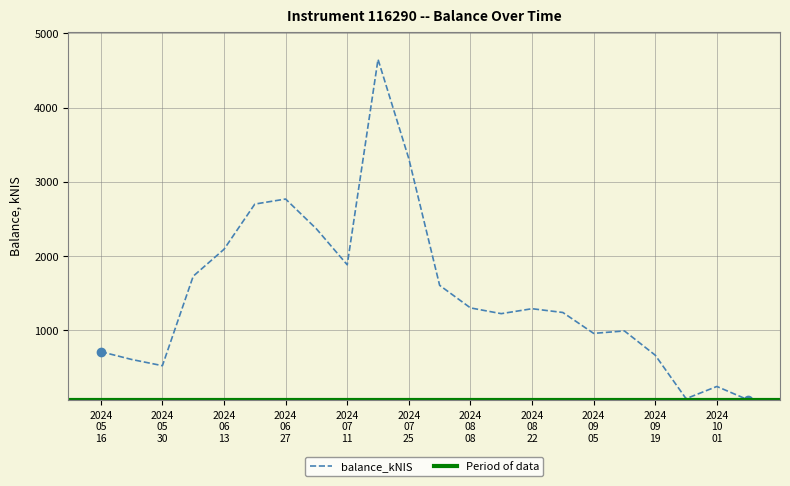

What is the value of the 2nd point from the left?

610.2